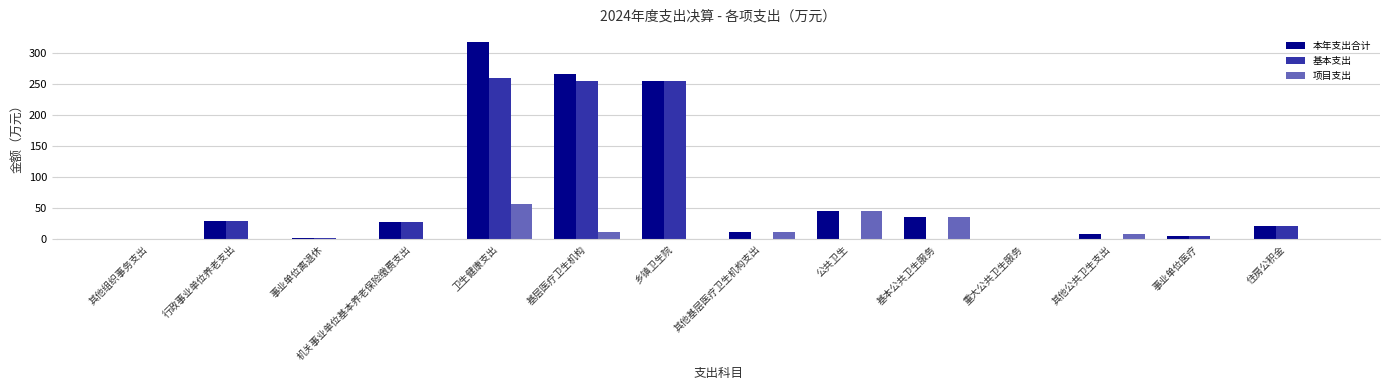

The 本年支出合计 series shows 14.9 at 行政事业单位养老支出. True or false?

False